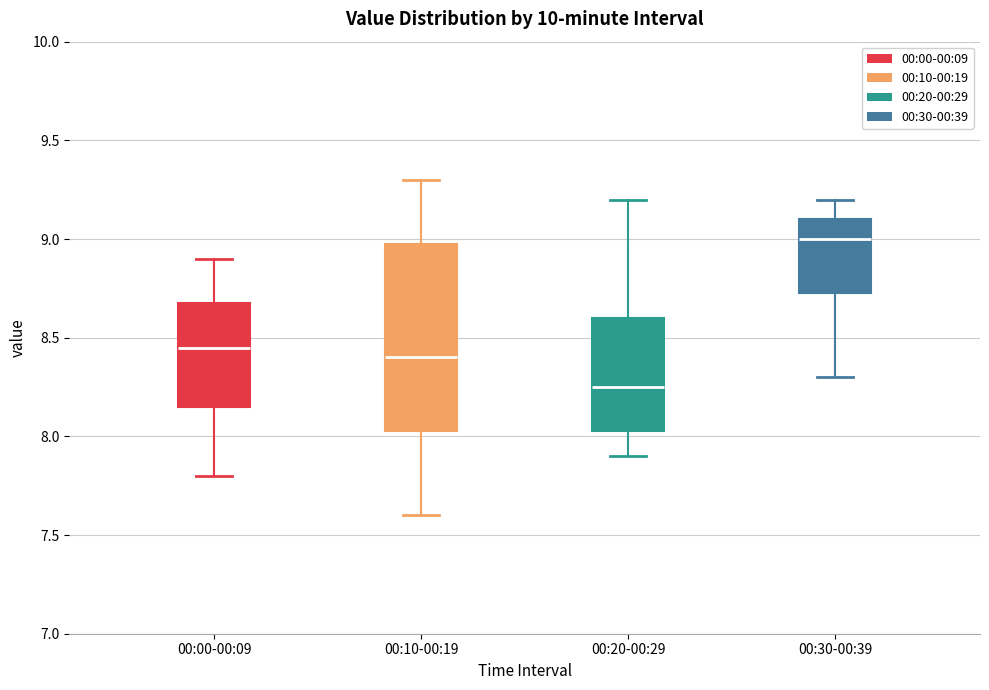

Which box is the tallest, from its lower edge to its upper edge?

00:10-00:19